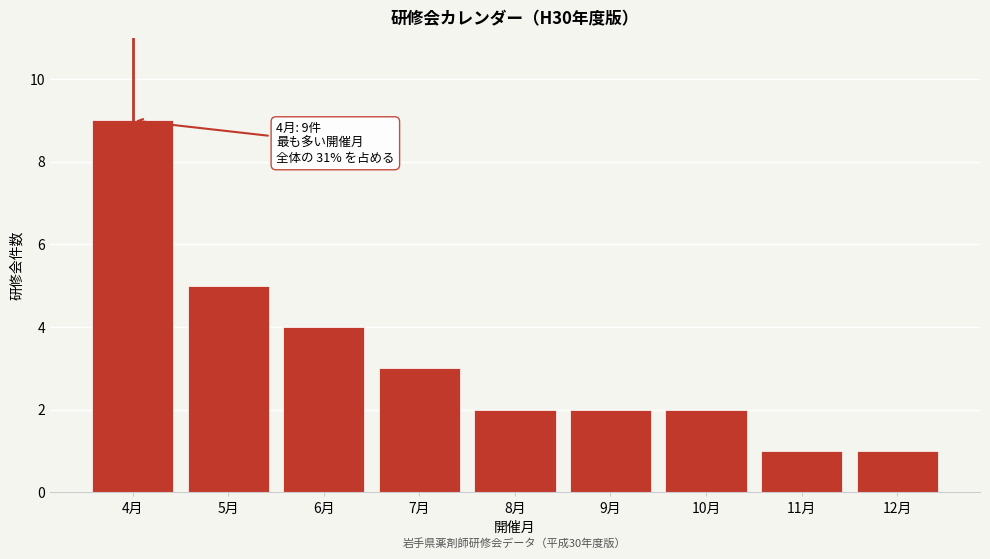

Reading left to right, what are all the values shown in this chart?

4月=9	5月=5	6月=4	7月=3	8月=2	9月=2	10月=2	11月=1	12月=1